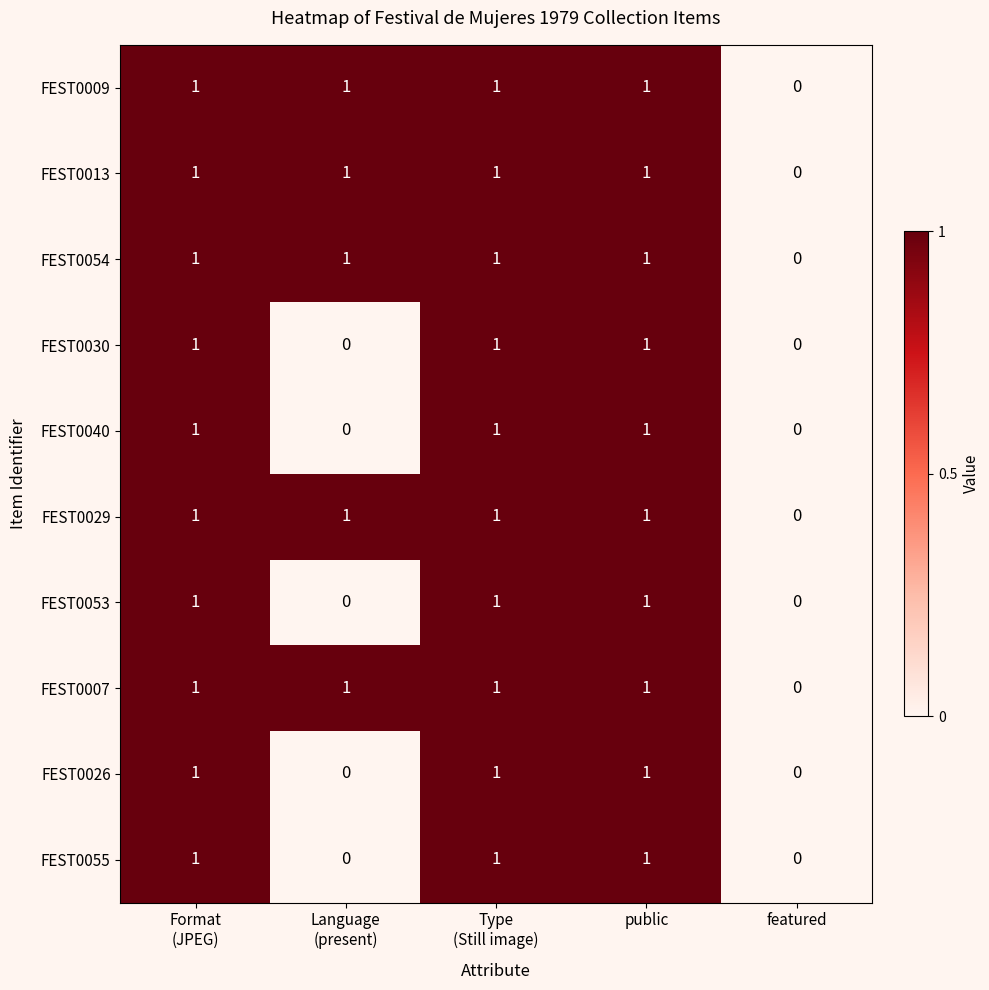

How many FEST0026 values are between 0 and 1?

5